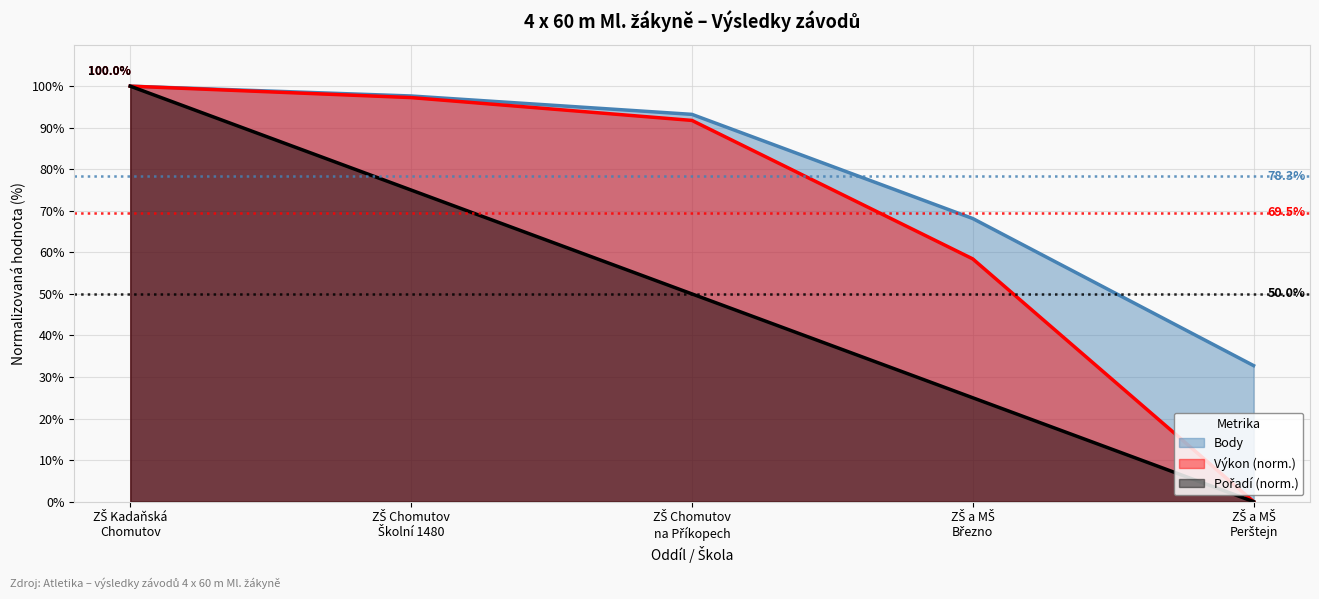

What are all the series names shown in the legend?

Pořadí, Výkon, Body